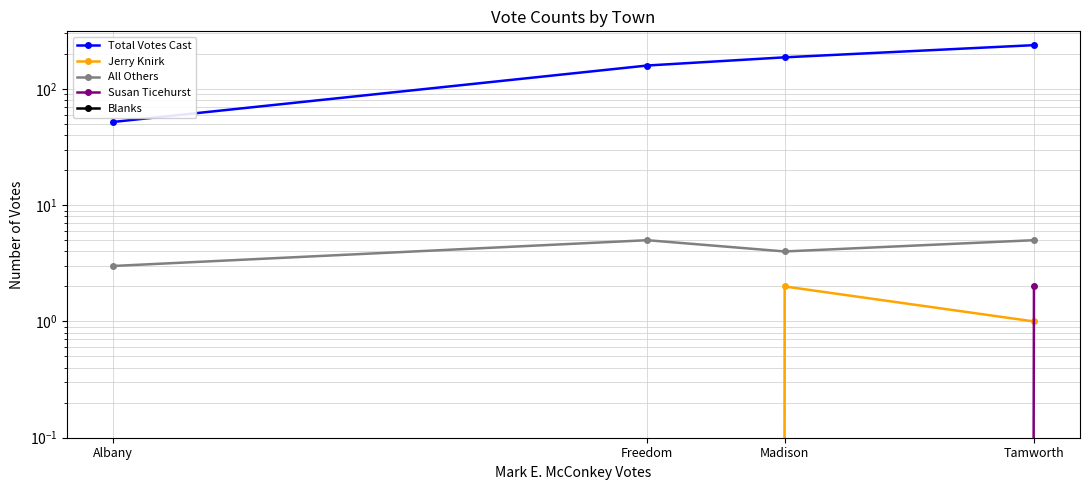

Which label corresponds to the largest value in the chart?

Tamworth